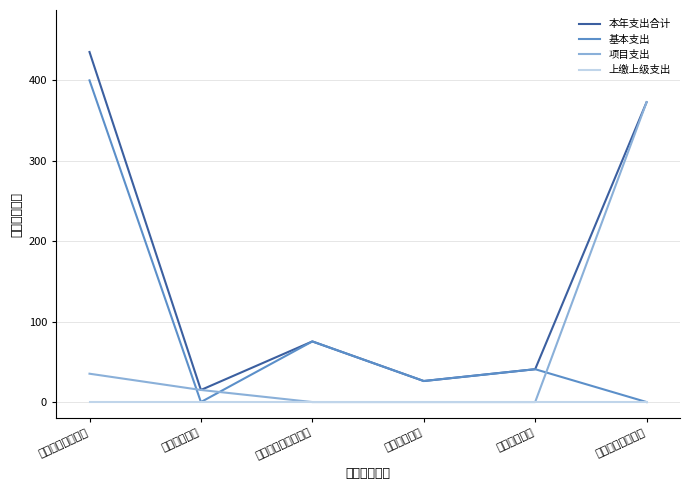

What is the maximum value for 基本支出?

399.6